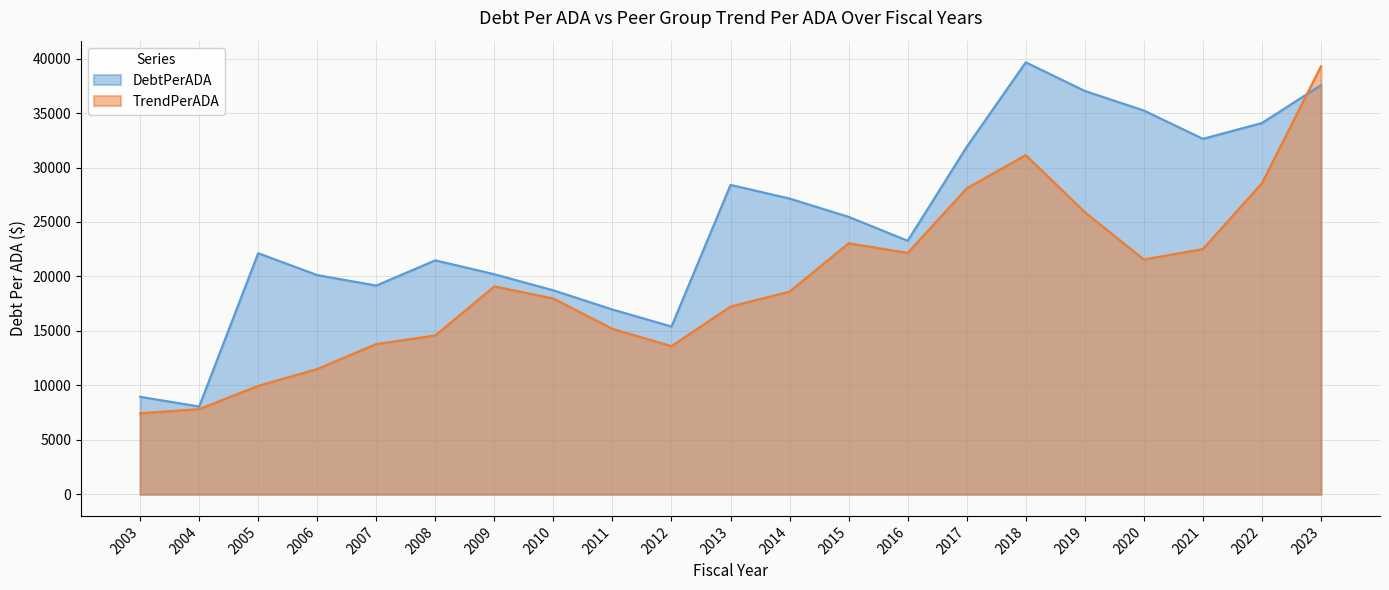

True or false: TrendPerADA and DebtPerADA intersect in this chart.

True